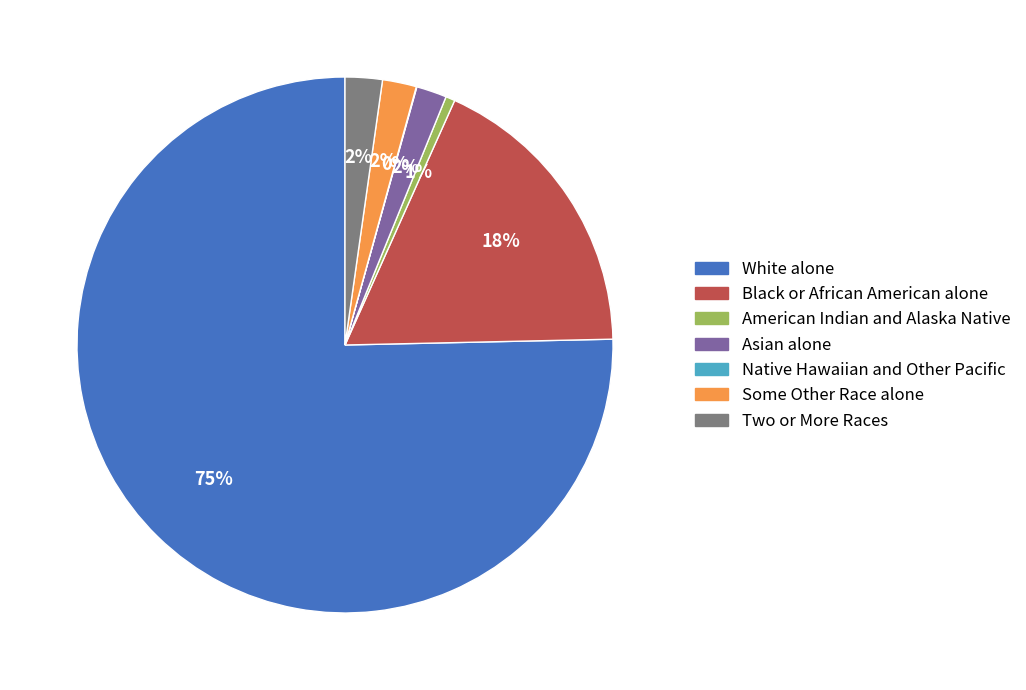

Is there a majority slice in this chart?

Yes